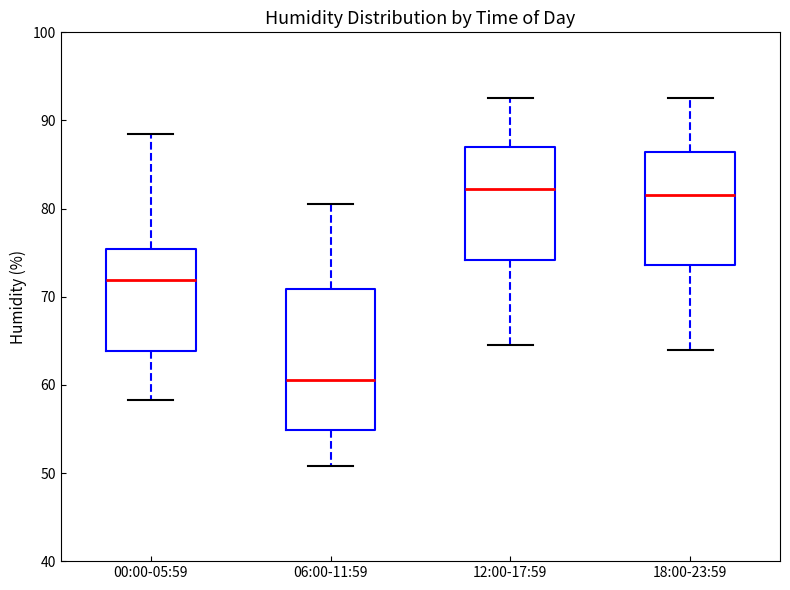

Where does the upper whisker of the box for 00:00-05:59 end on the y-axis? The values are not printed on the chart, so give them approximately, as read against the axis.

89